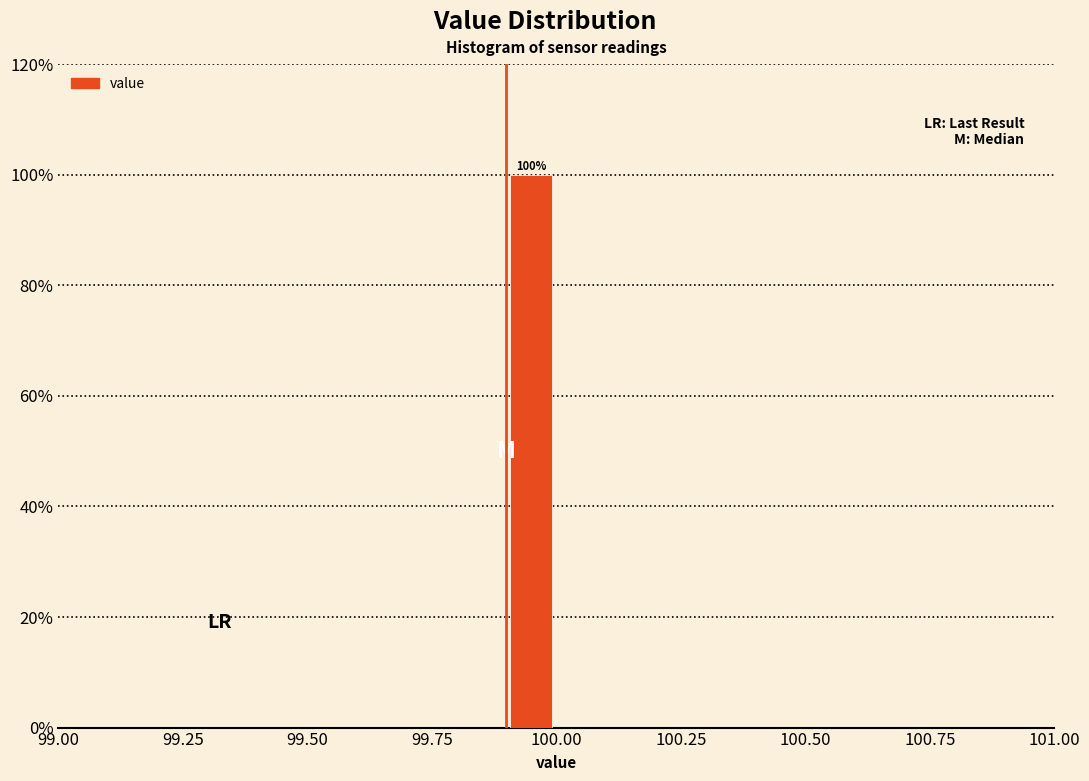

Read against the x-axis, roughly where is the centre of the tallest bar?

99.95